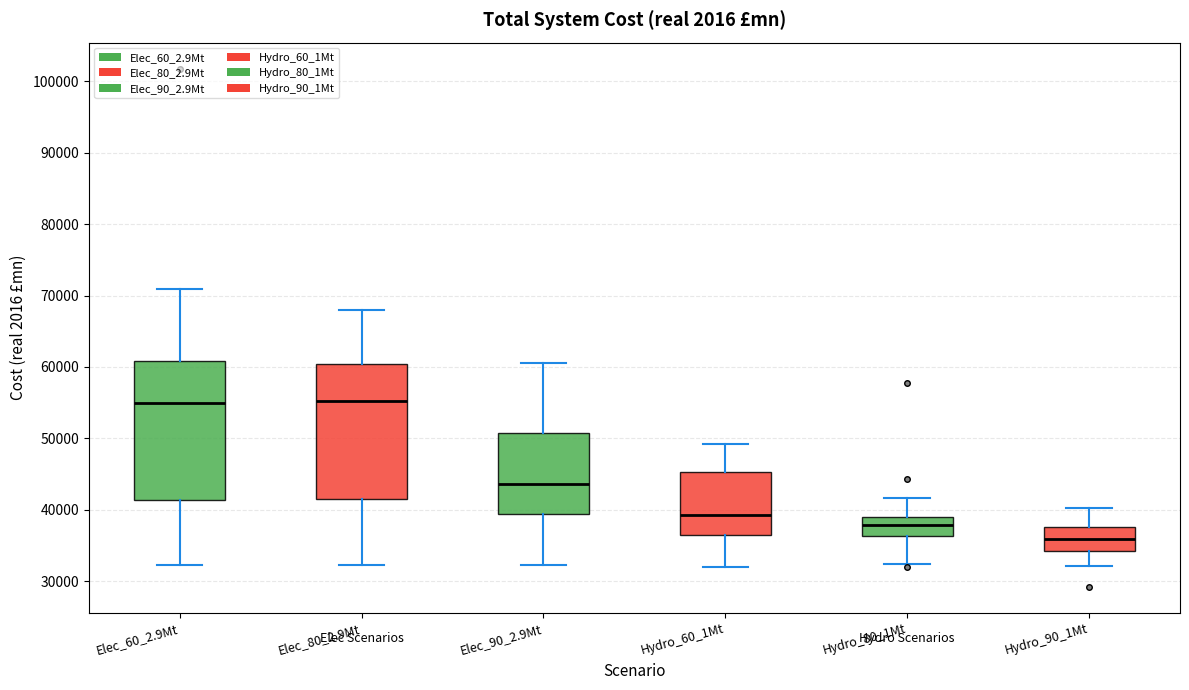

Where does the lower whisker of the box for Elec_90_2.9Mt end on the y-axis? The values are not printed on the chart, so give them approximately, as read against the axis.

32000